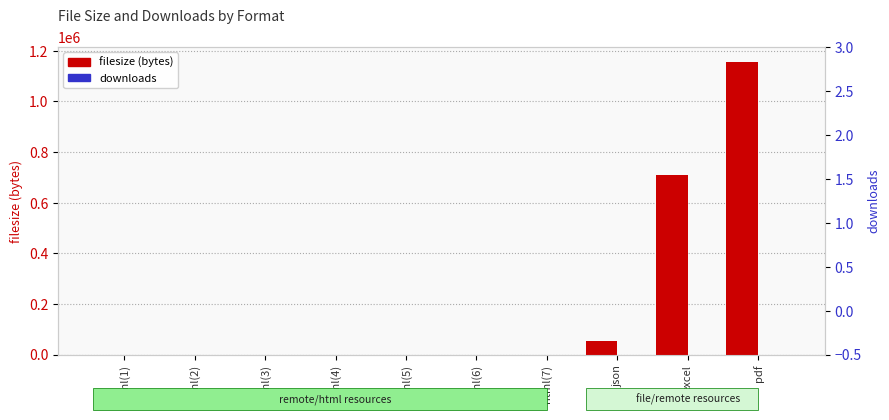

Which series has the widest spread of values?

filesize